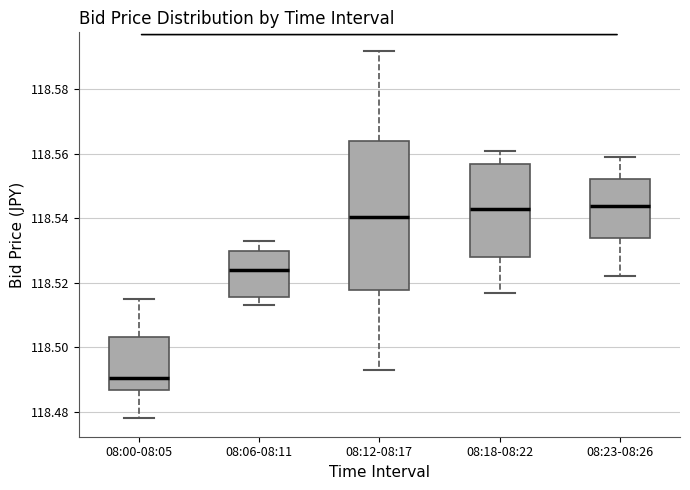

Where is the lower edge of the box for 08:23-08:26 on the y-axis? The values are not printed on the chart, so give them approximately, as read against the axis.

118.534